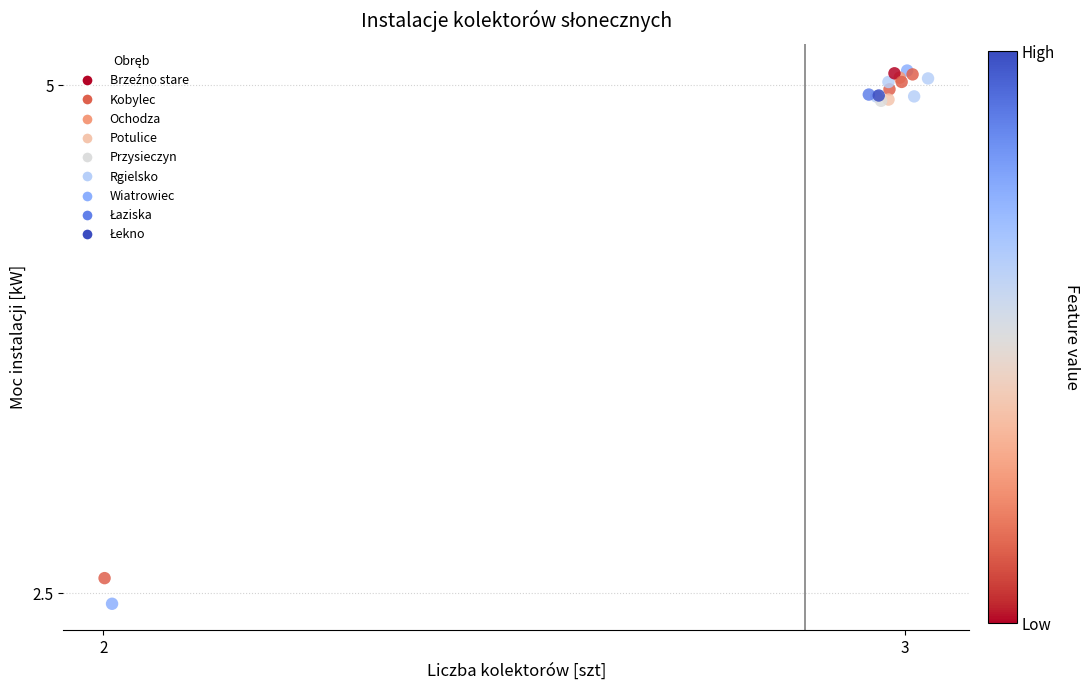

What Y value in the scatter plot is closest to 3?

2.6